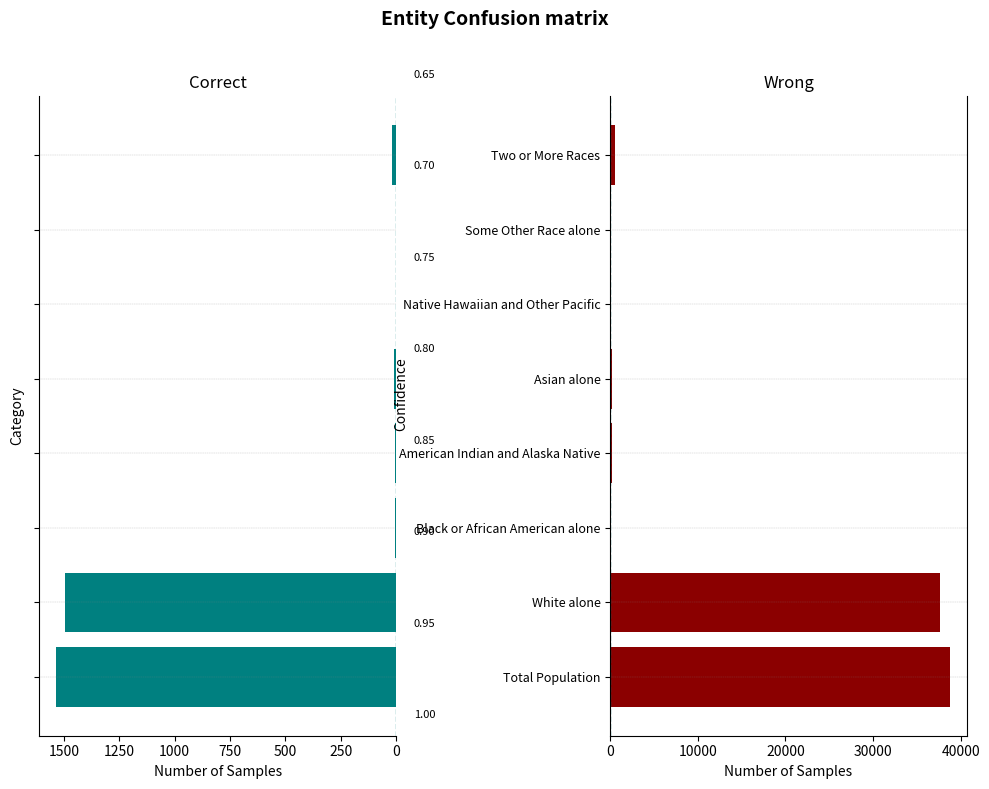

How many distinct data groups are displayed?

2